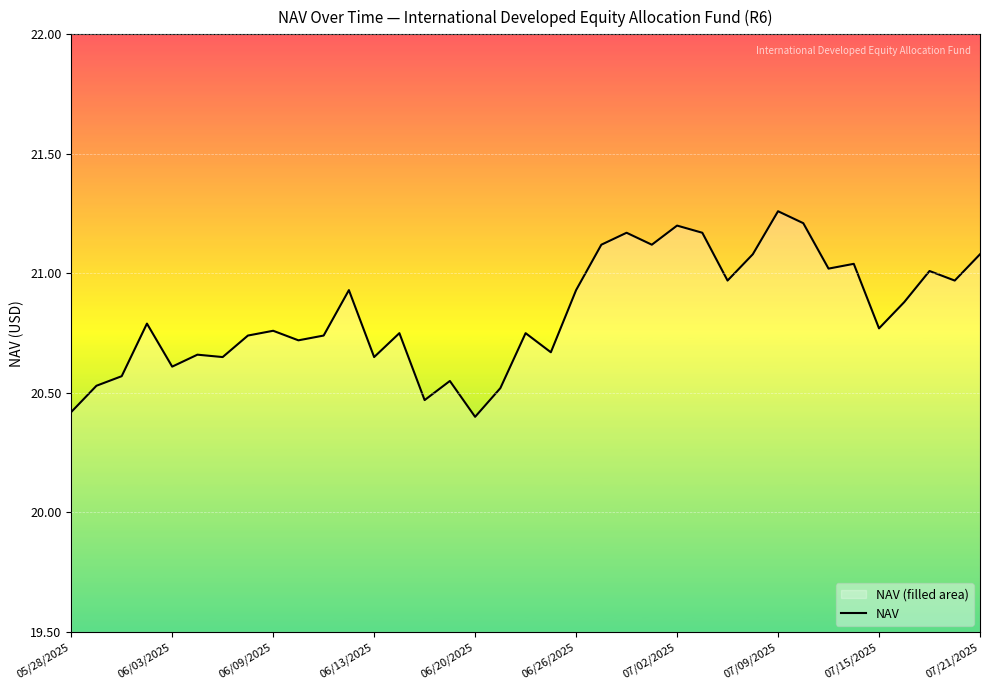

What is the smallest value displayed?

20.4